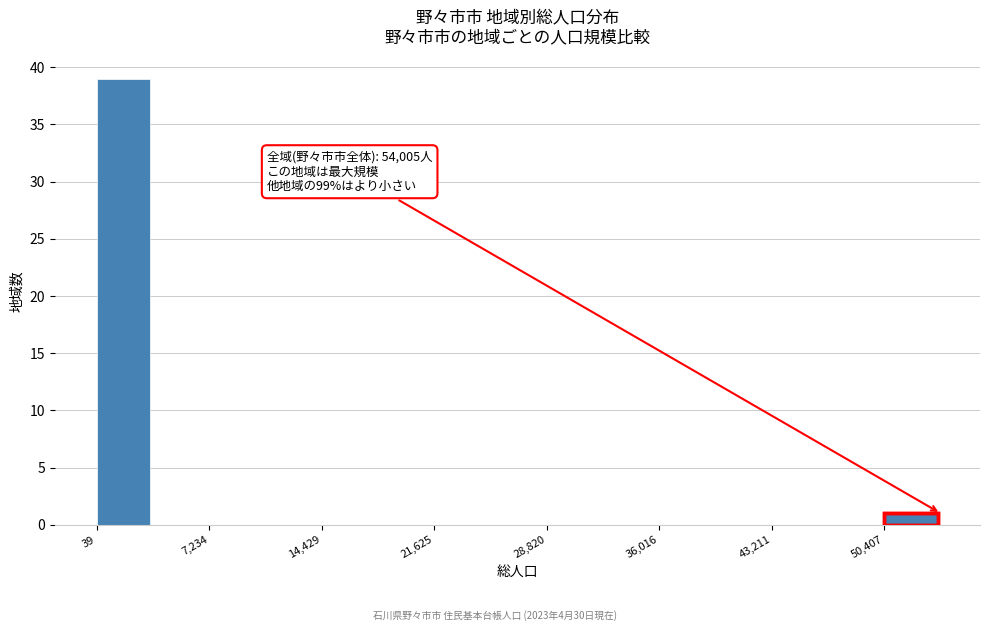

Around what value on the x-axis is the tallest bar? Give the approximate position of its centre, as read against the axis.

2000